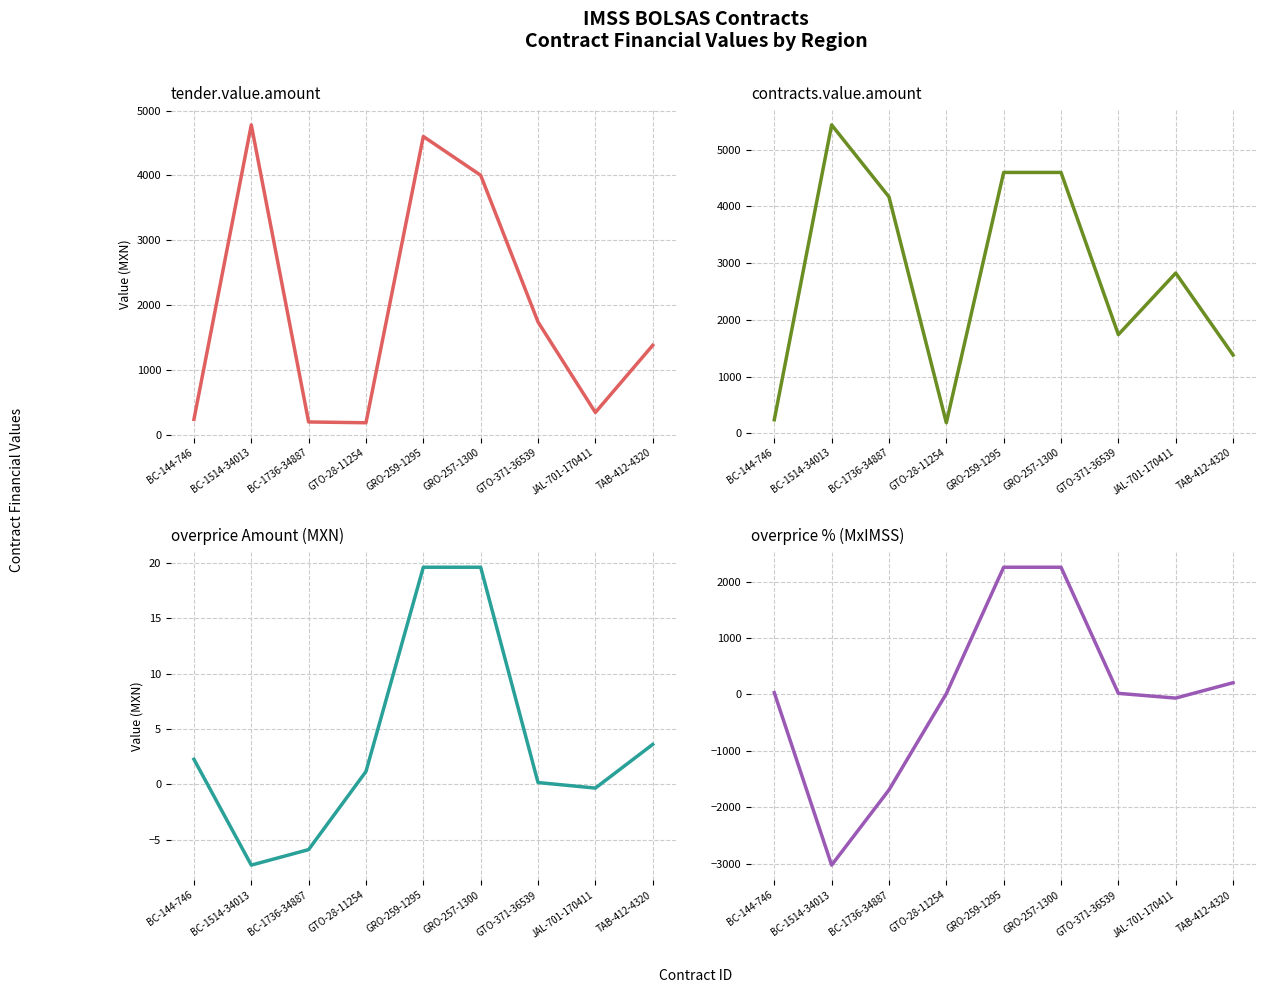

At JAL-701-170411, list the series in order from smallest to largest.

overprice % (MxIMSS), overprice Amount (MXN), tender.value.amount, contracts.value.amount